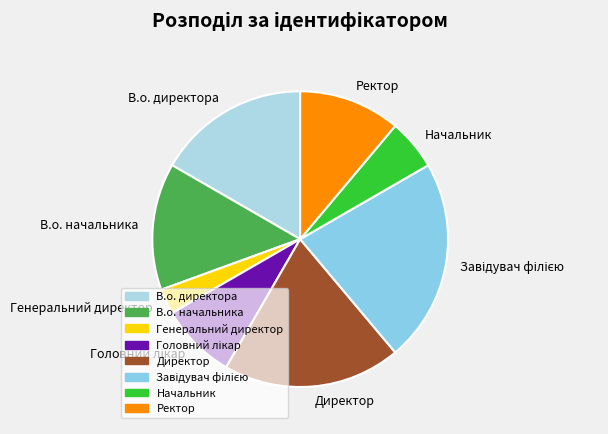

Is the sum of Генеральний директор and Ректор greater than half?

No